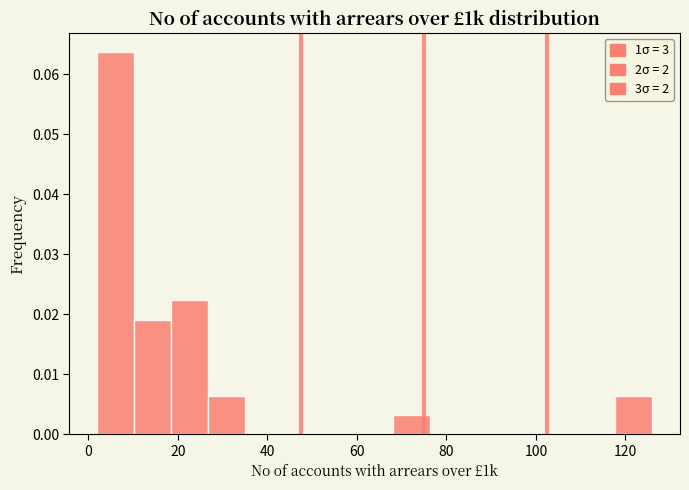

What is the height of the bar covering 26 to 36 on the x-axis? Neither the bar edges nor the heights are printed on the chart, so give them approximately, as read against the axes.

0.006